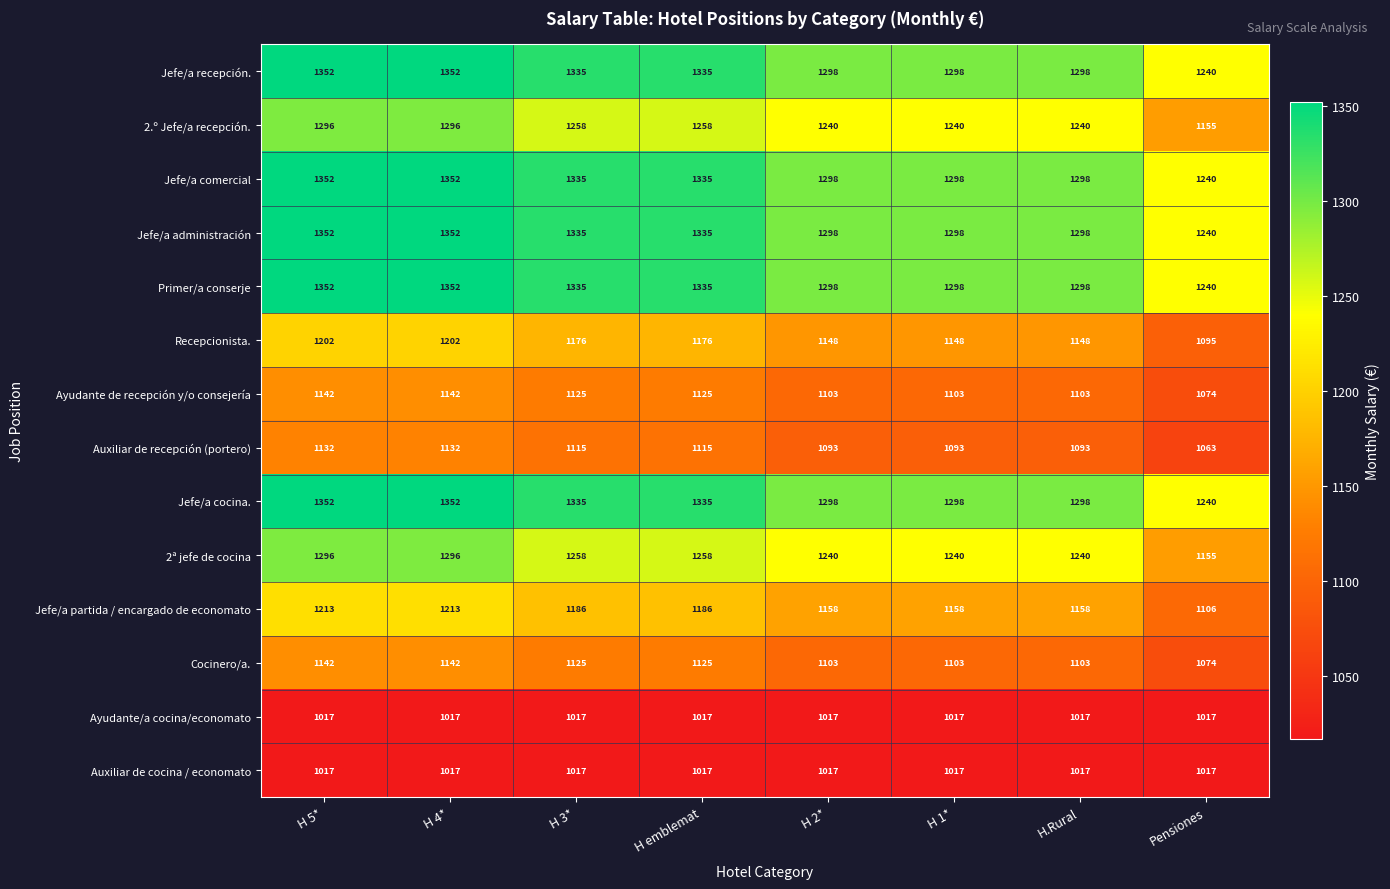

How many distinct data groups are displayed?

14